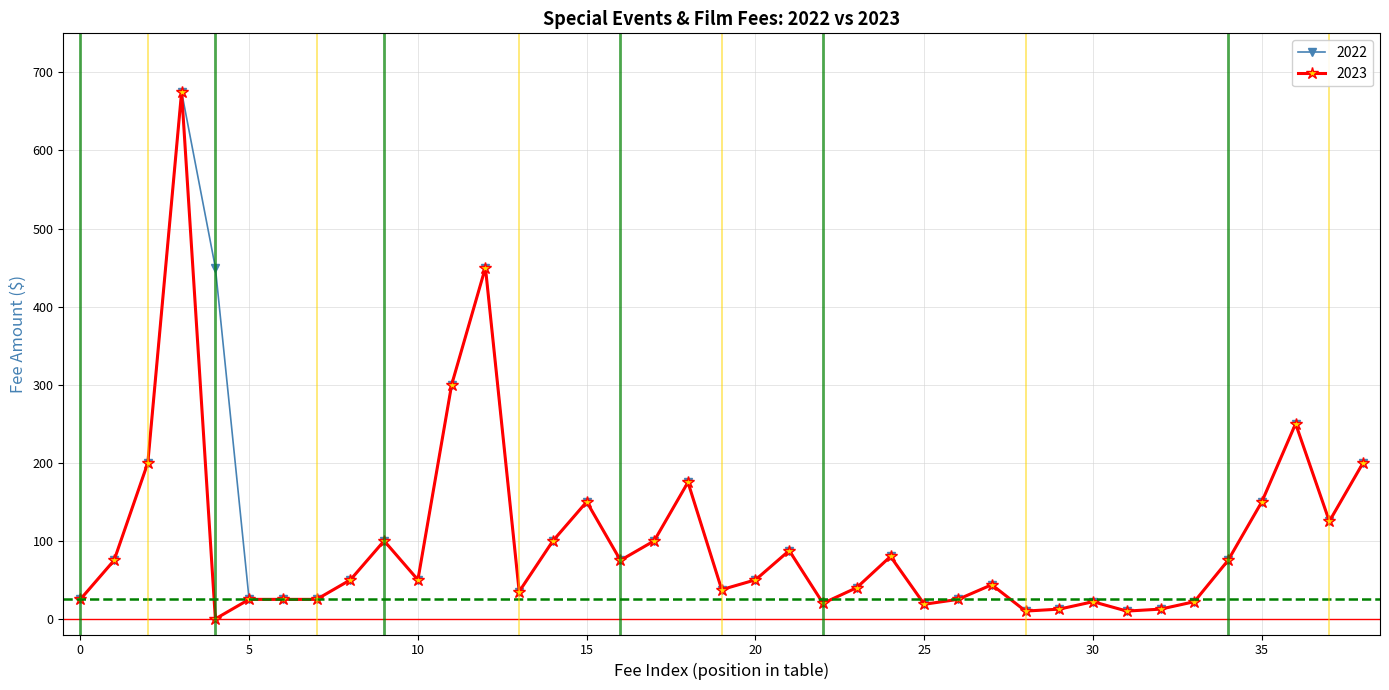

What is the value of the 2023 point at the 16th from the left?

150.0